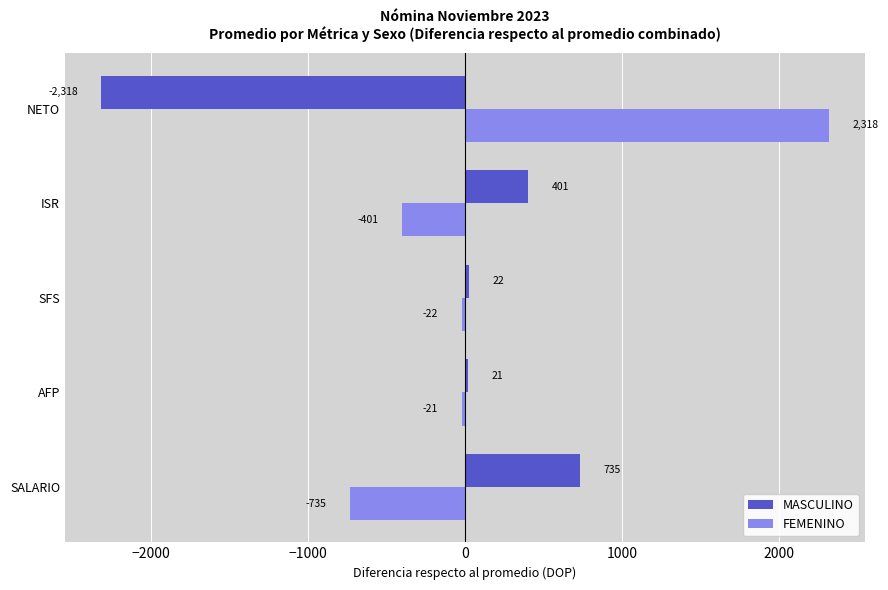

List the series in order of their peak value, highest first.

FEMENINO, MASCULINO